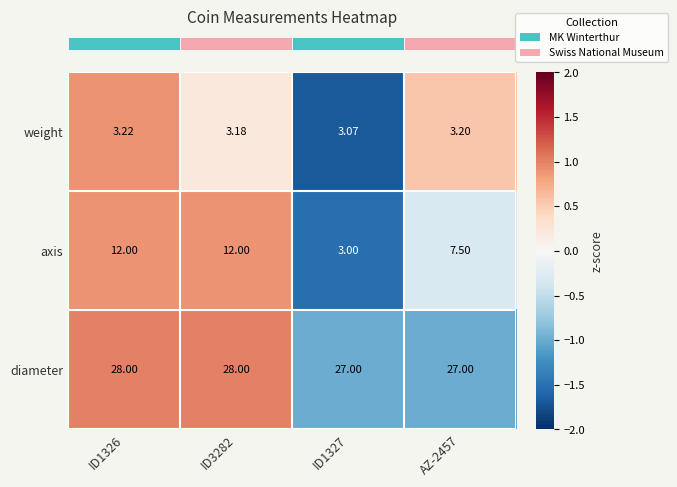

Which series changed the most between ID1326 and ID1327?

axis